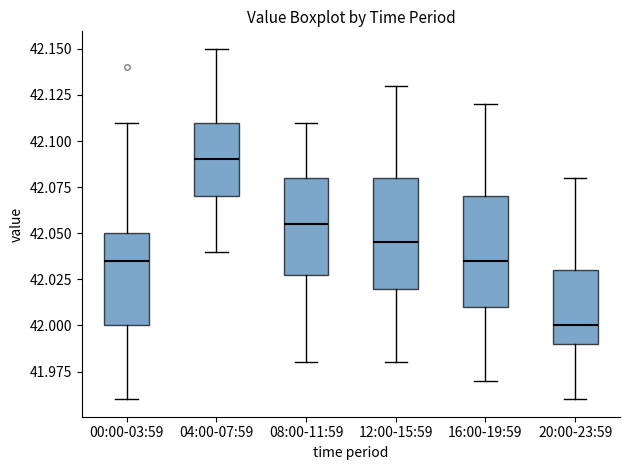

Where does the median line of the box for 20:00-23:59 sit on the y-axis? The values are not printed on the chart, so give them approximately, as read against the axis.

42.000